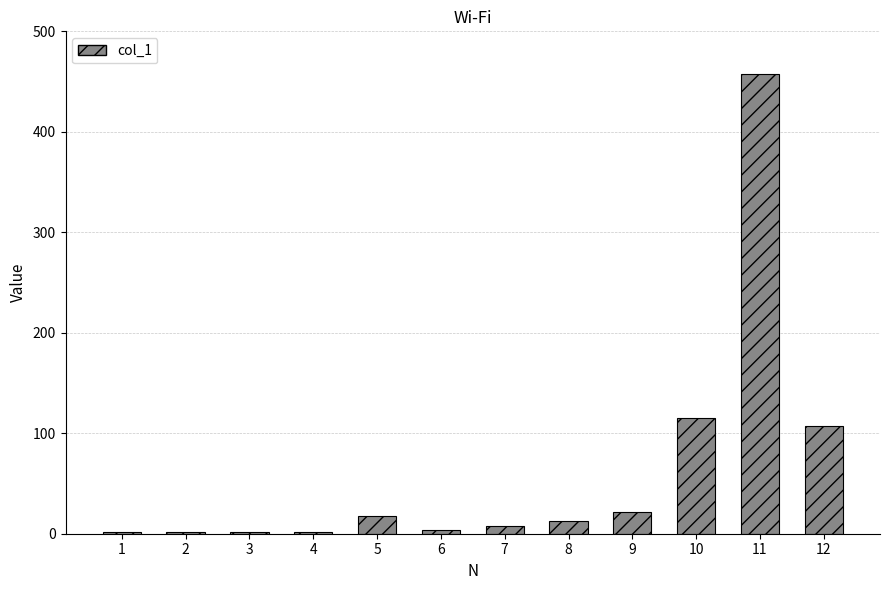

Is it true that the value at 7 is 7.3?

True